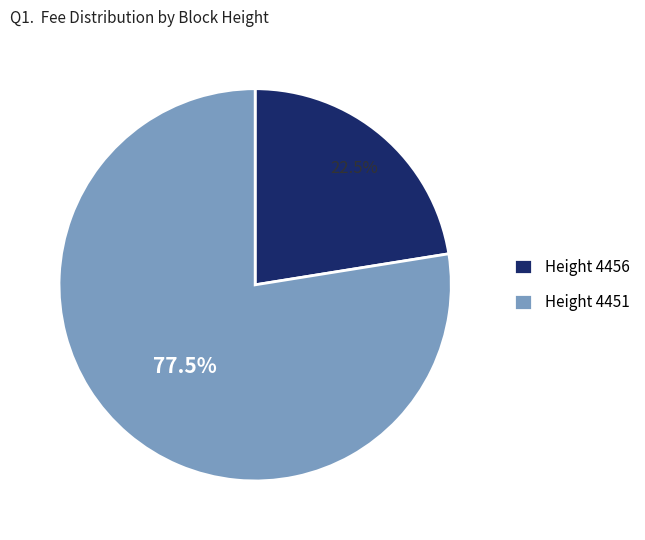

What is the smallest slice in the pie chart?

Height 4456